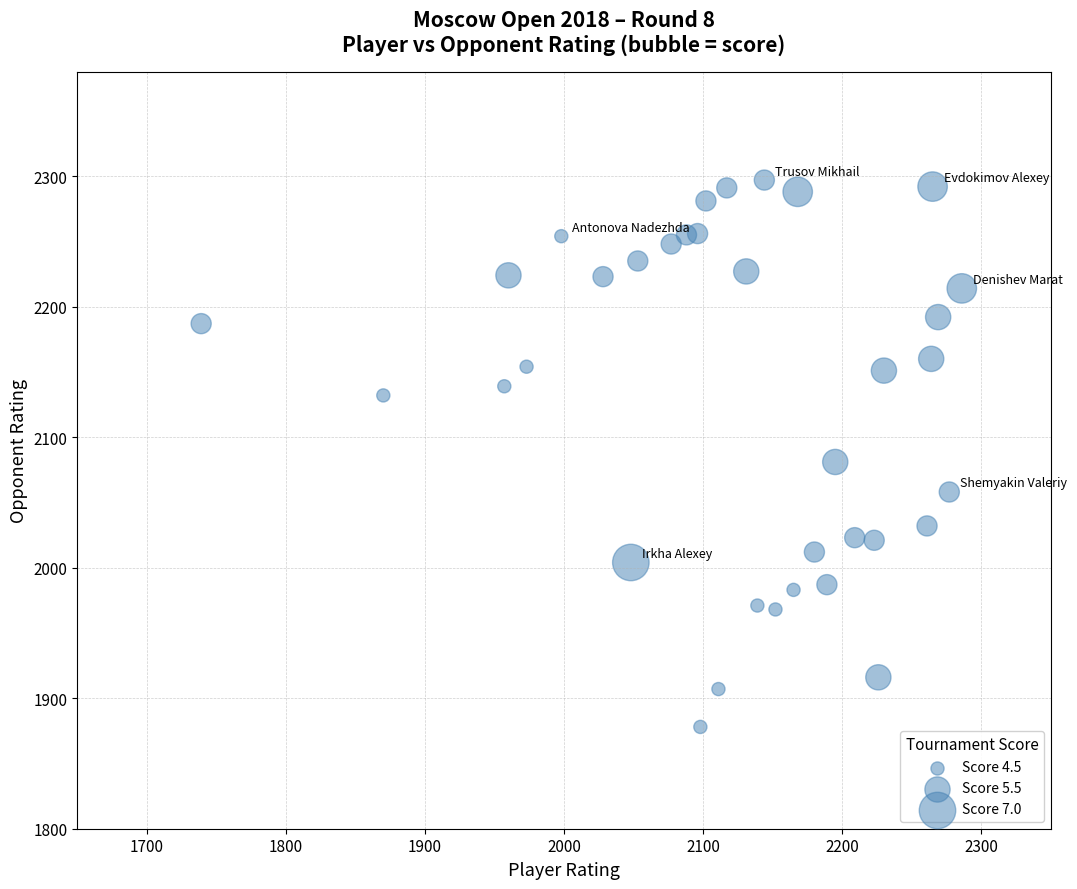

What Y value in the scatter plot is closest to 2087?

2081